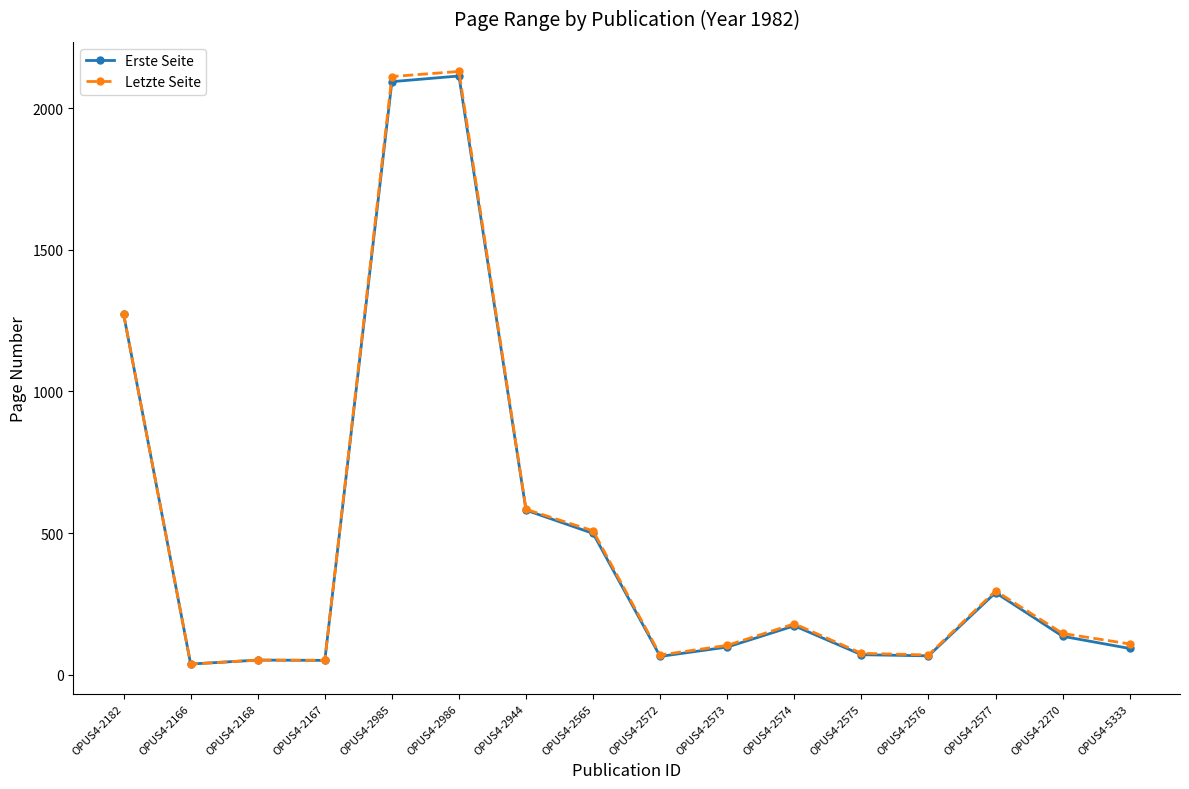

Read the Erste Seite value at OPUS4-2574.

173